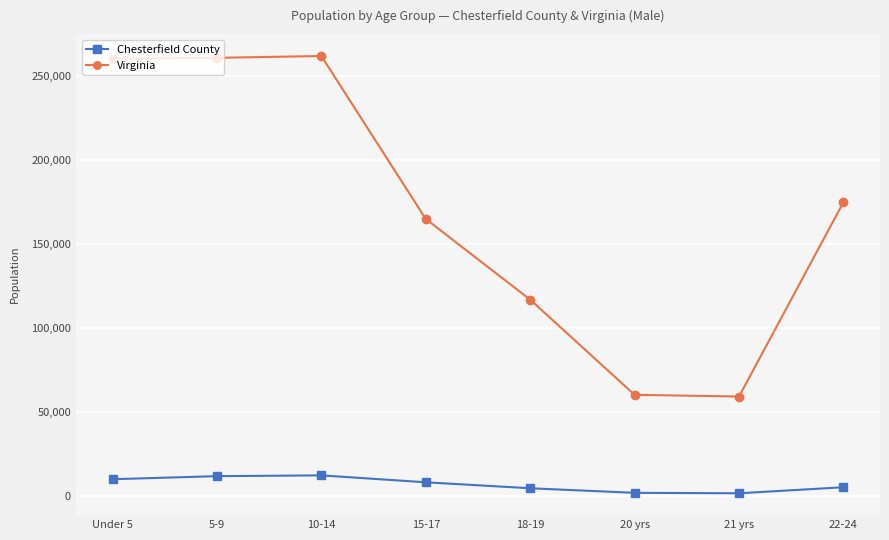

At which label does Virginia first exceed 174715?

Under 5